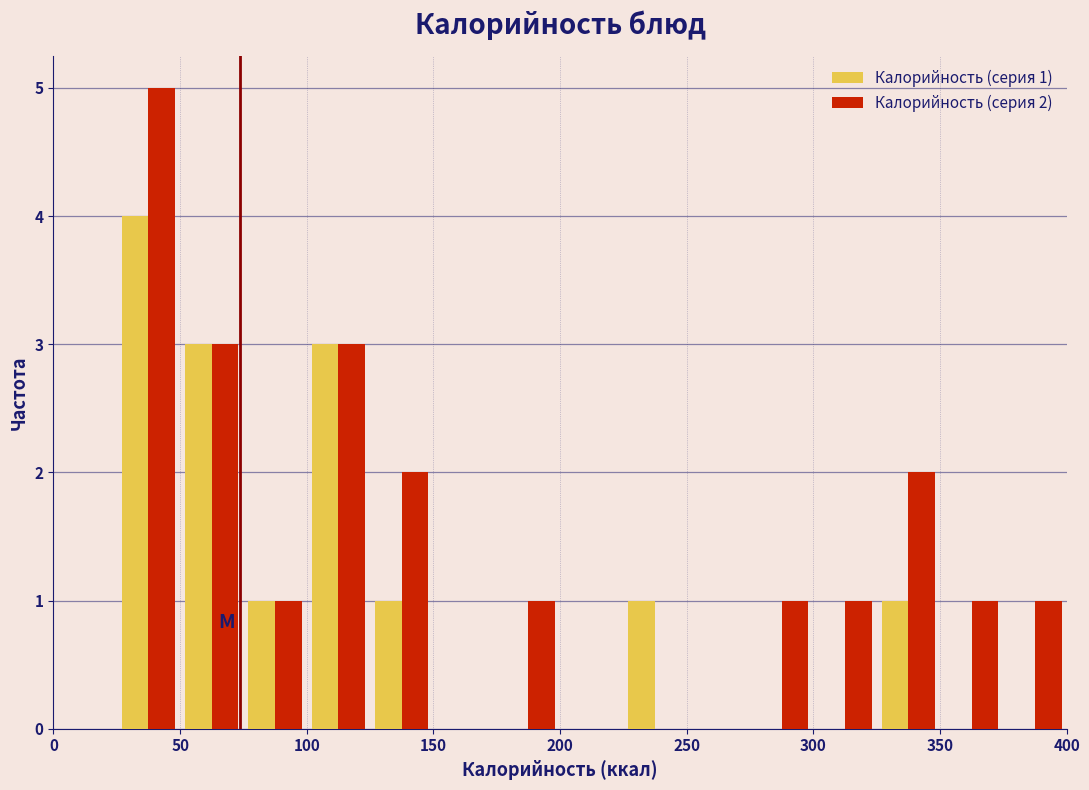

In the Калорийность (серия 2) series, which range on the x-axis has the tallest bar?

25 to 50